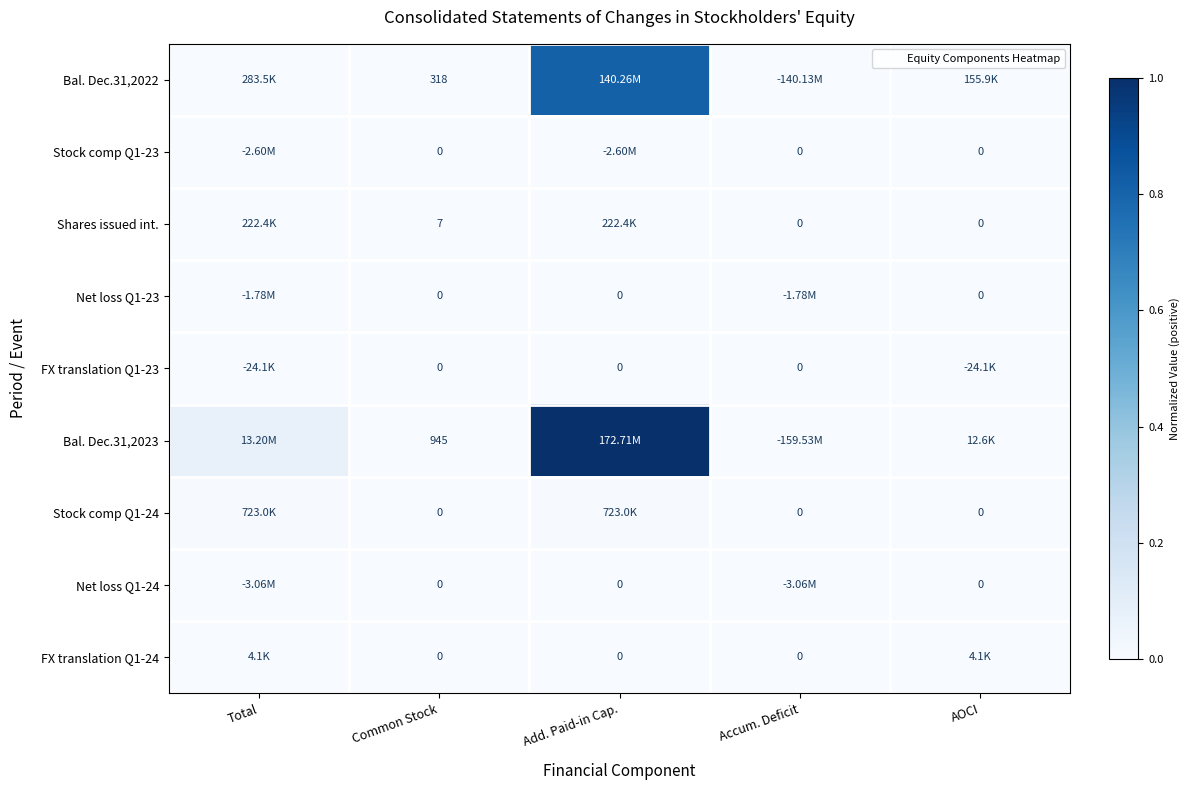

Which category has the lowest value across all series?

Accum. Deficit